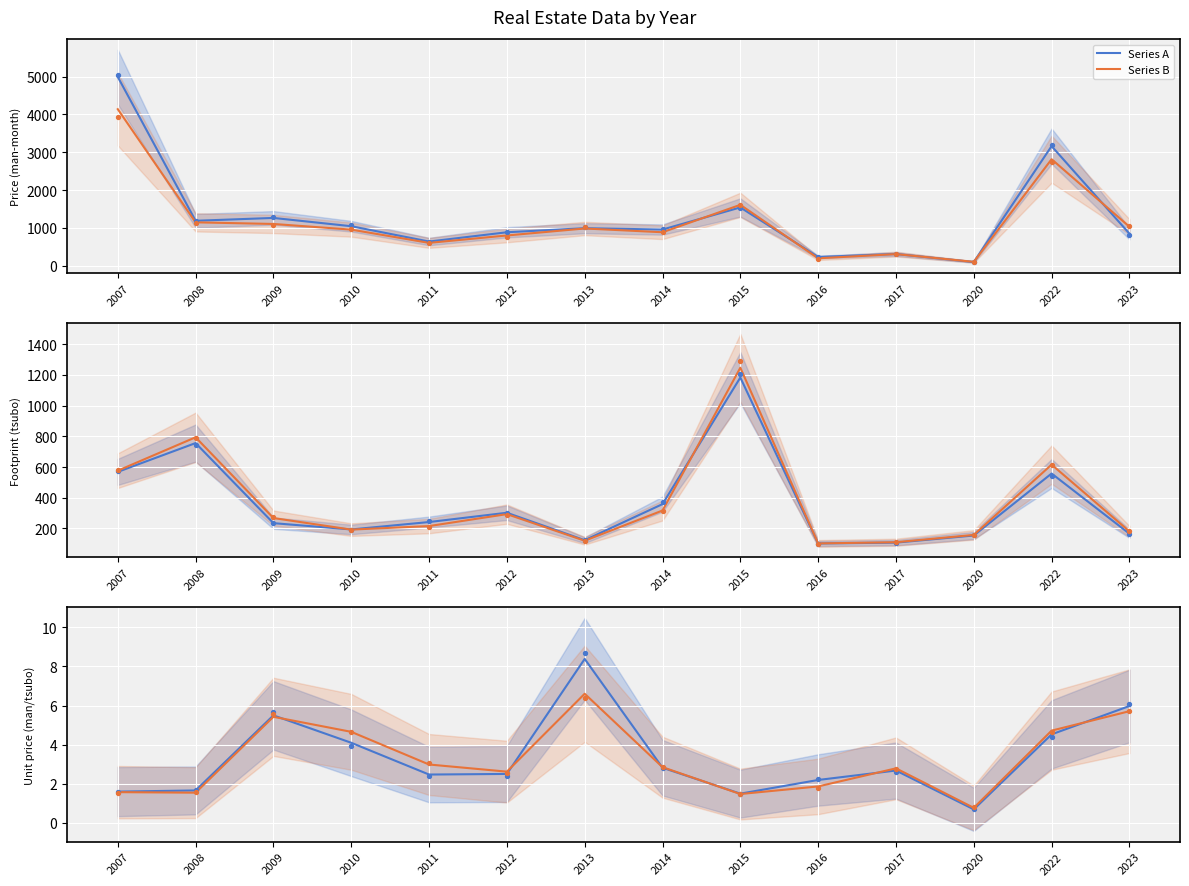

Which series has the largest total across all categories?

Series A